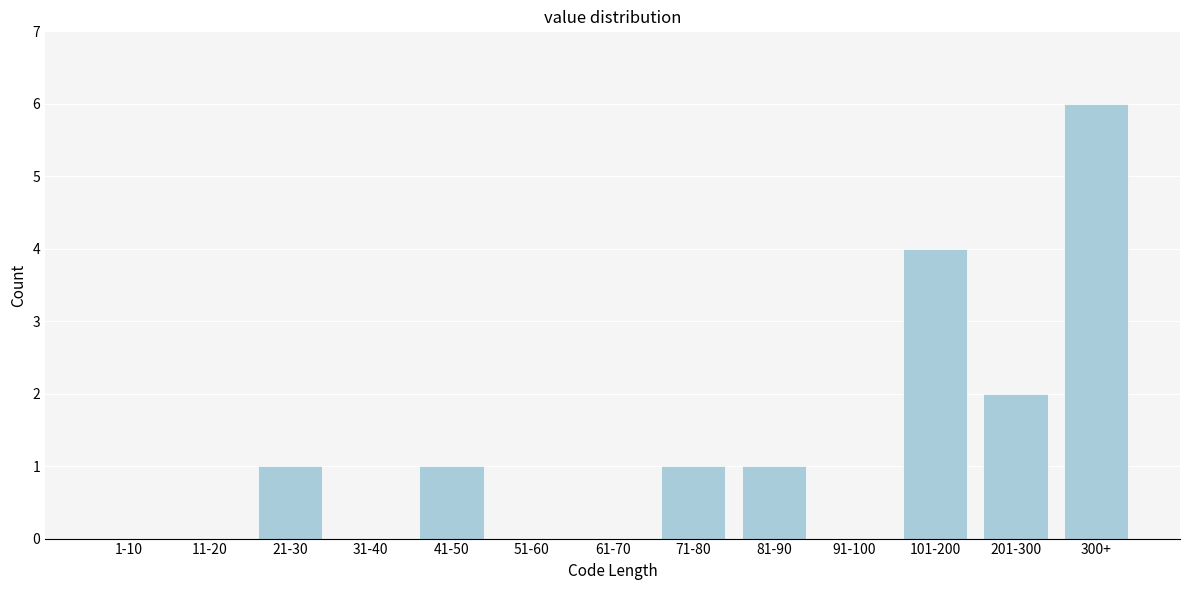

Reading left to right, what are all the values shown in this chart?

1-10=0	11-20=0	21-30=1	31-40=0	41-50=1	51-60=0	61-70=0	71-80=1	81-90=1	91-100=0	101-200=4	201-300=2	300+=6